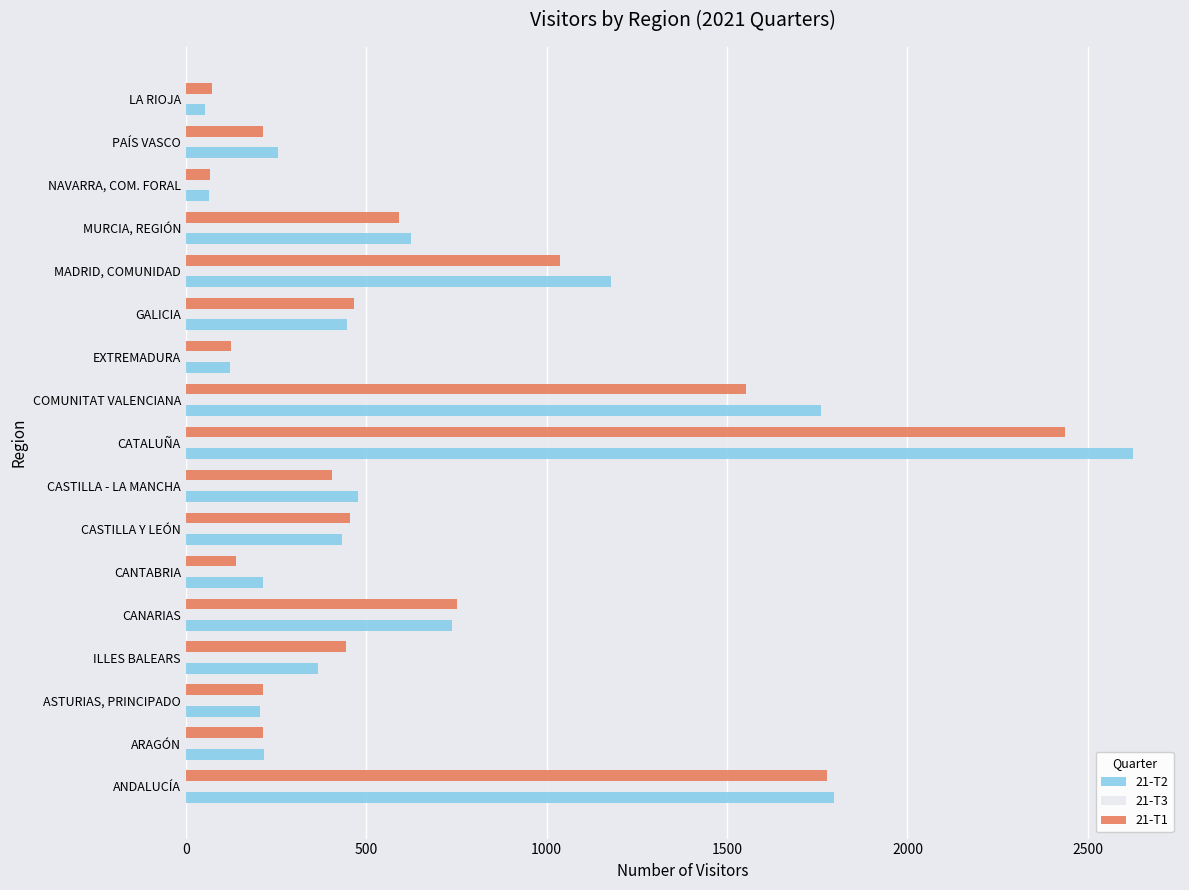

What is the spread (max minus min) of values at ASTURIAS, PRINCIPADO?

83